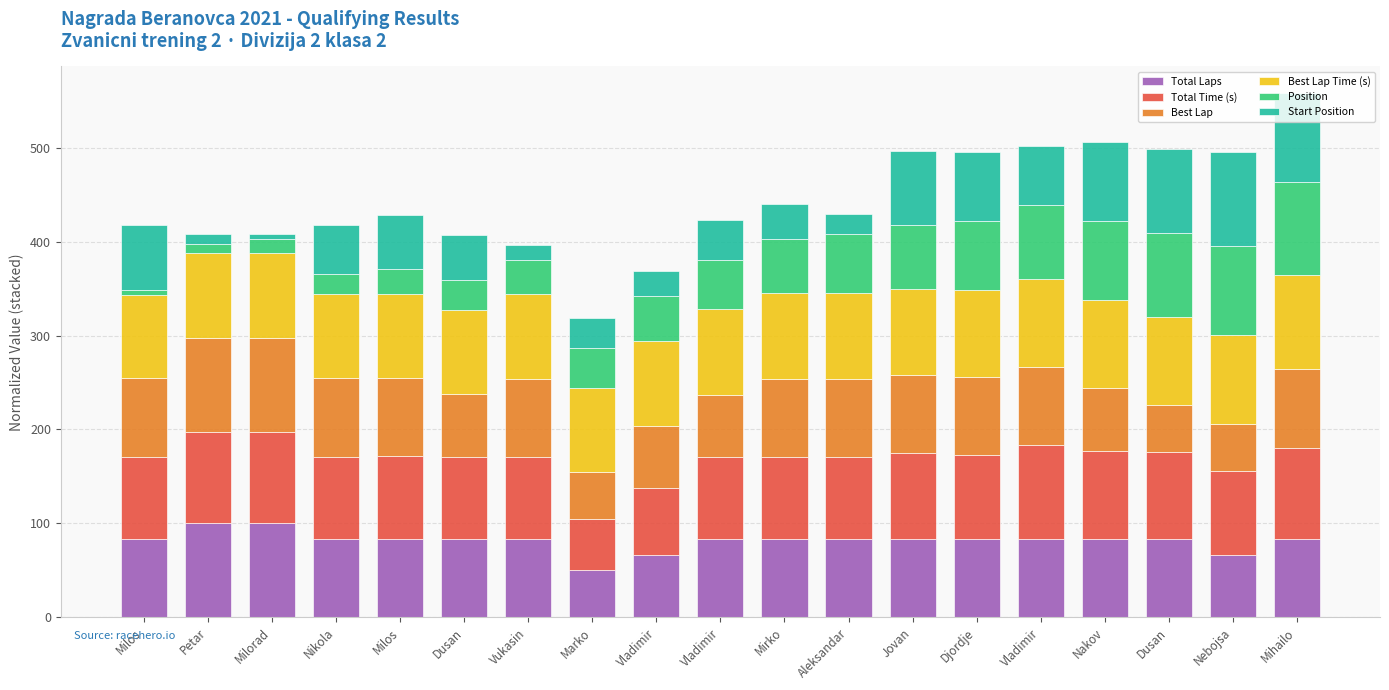

Between Jovan and Dusan, which is larger?

Jovan